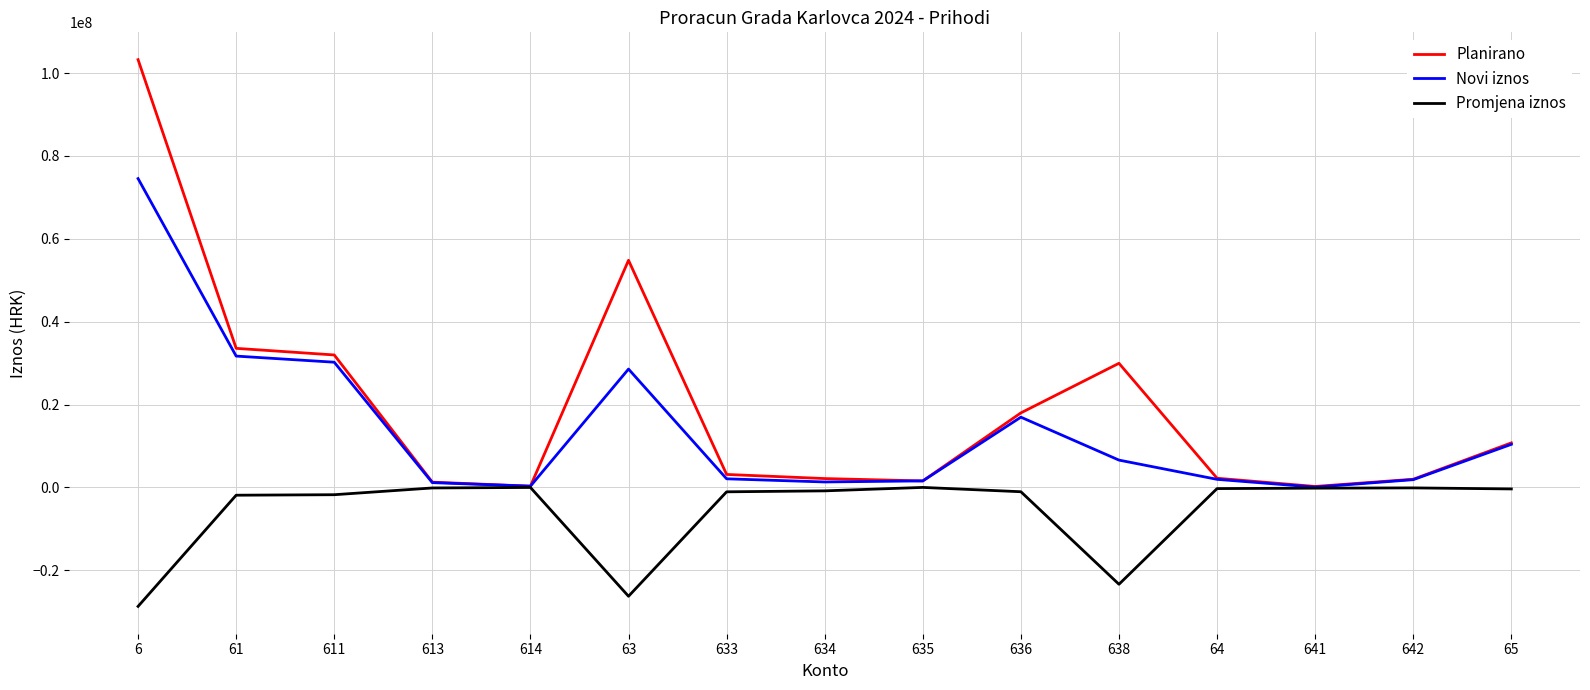

What value does the Promjena iznos series have at 641, to the nearest 10?

-165100